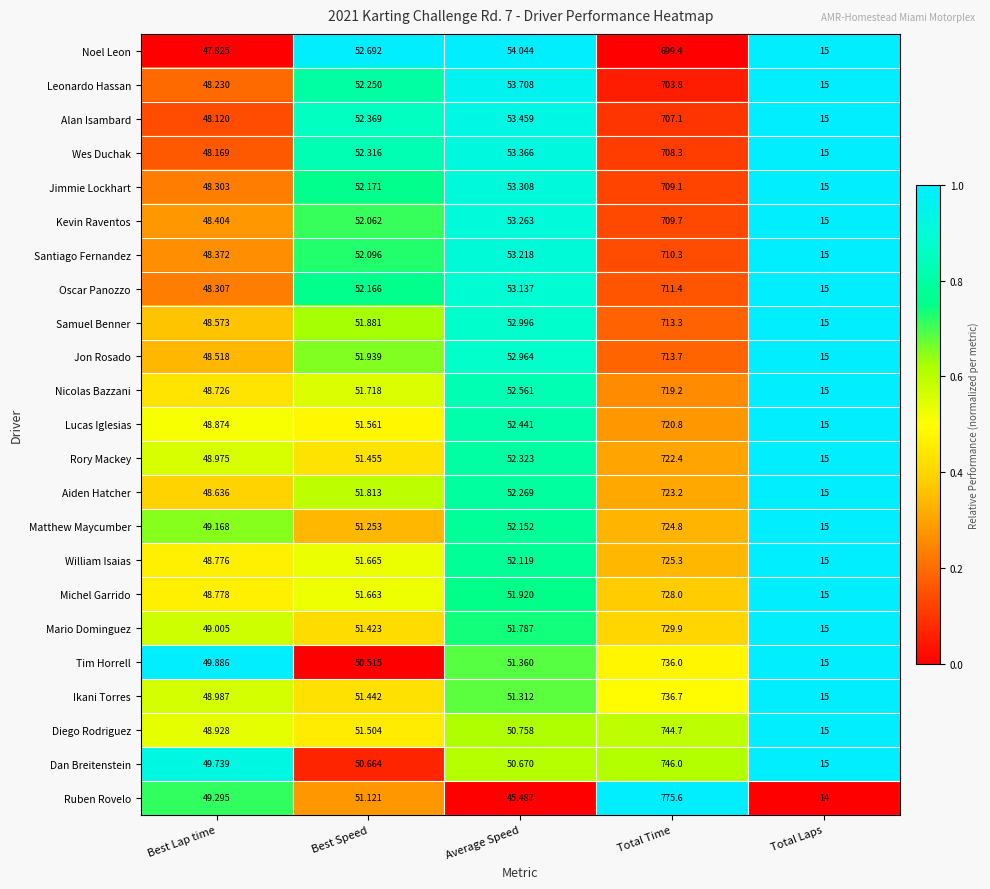

At which category is the sum across all series the highest?

Total Time